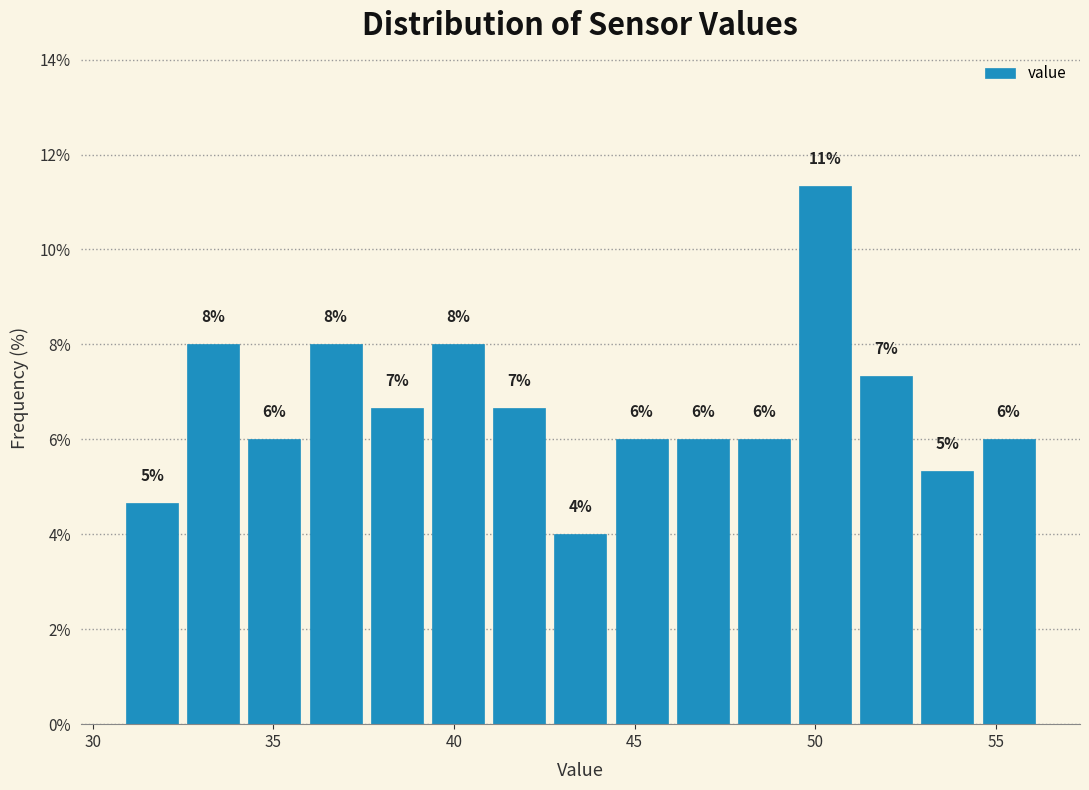

Around what value on the x-axis is the tallest bar? Give the approximate position of its centre, as read against the axis.

50.5